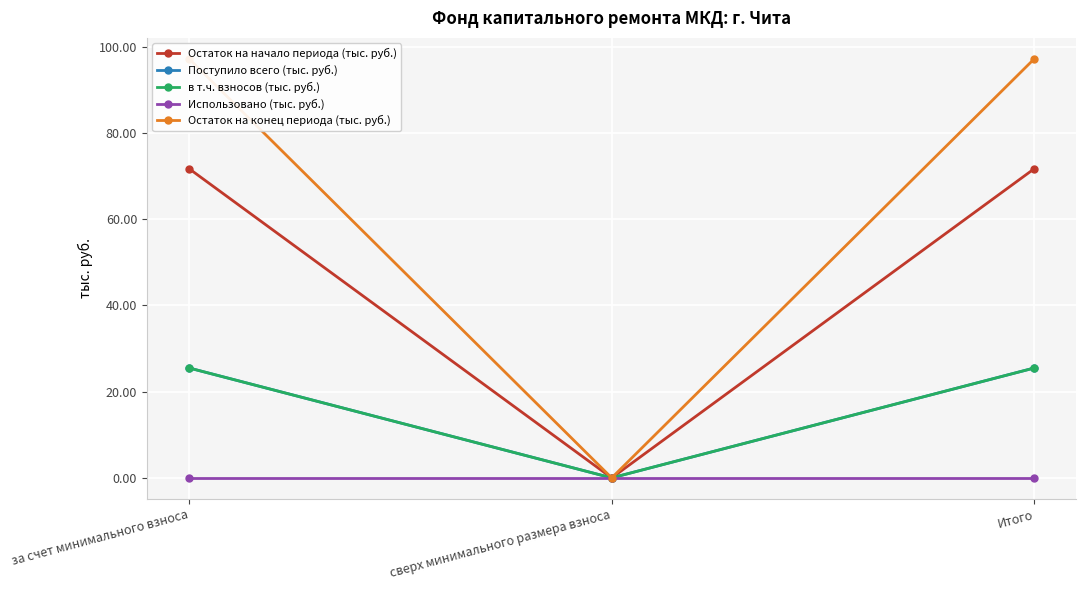

Is it true that Поступило всего (тыс. руб.) equals 25.5 at Итого?

True